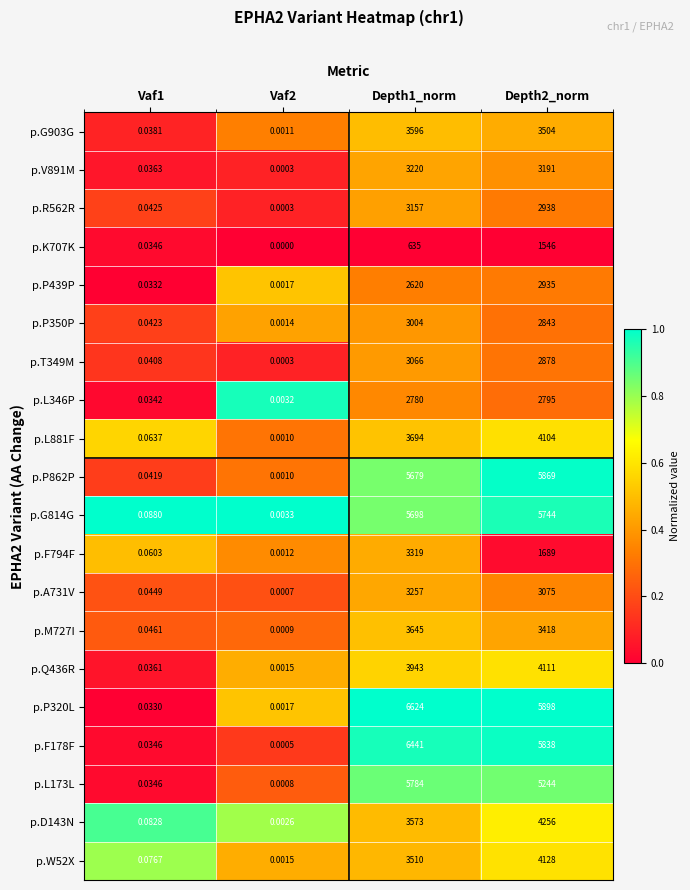

At how many categories does at least one series exceed 0?

4